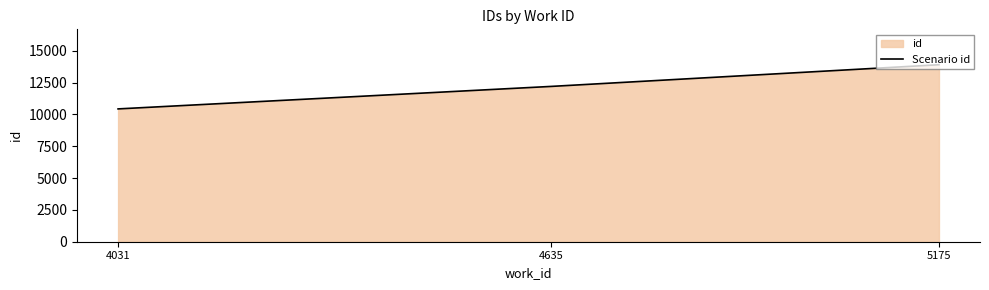

Rank the categories by value from highest to lowest.

5175, 4635, 4031